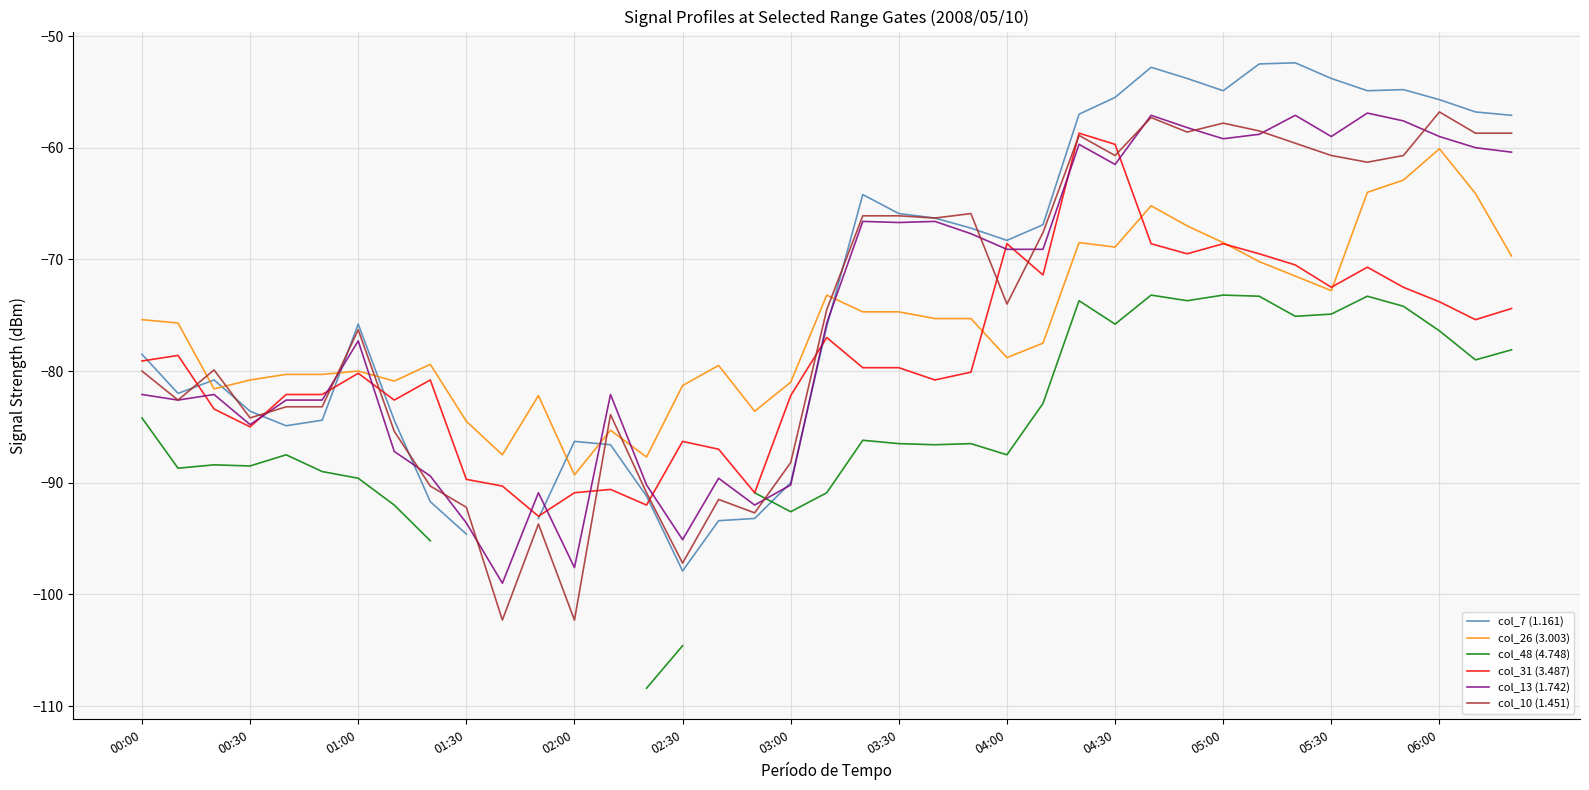

What is the difference between the col_10 (1.451) values at 24 and 38?

15.3